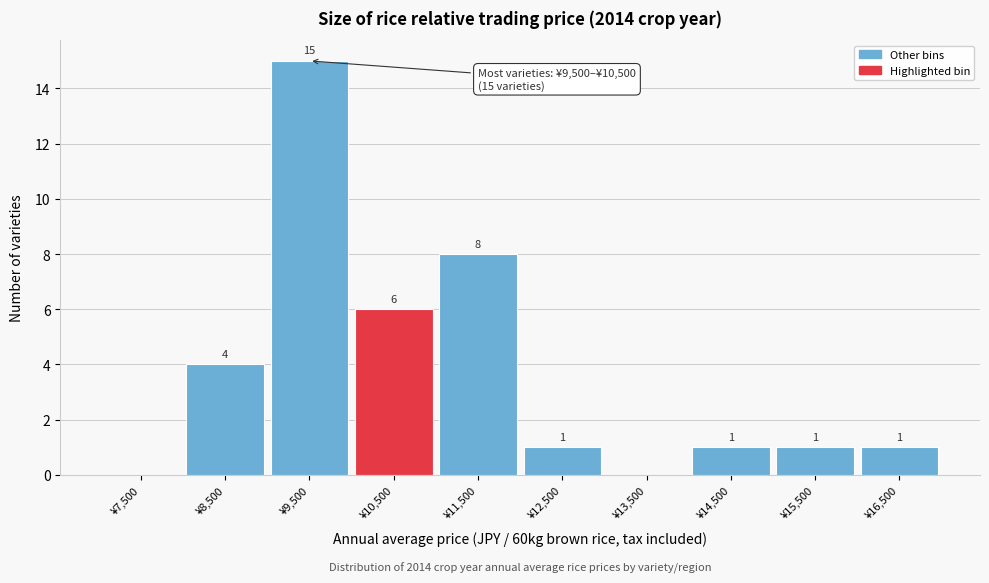

Reading left to right, extract all data points from this chart.

¥7,500=0	¥8,500=4	¥9,500=15	¥10,500=6	¥11,500=8	¥12,500=1	¥13,500=0	¥14,500=1	¥15,500=1	¥16,500=1